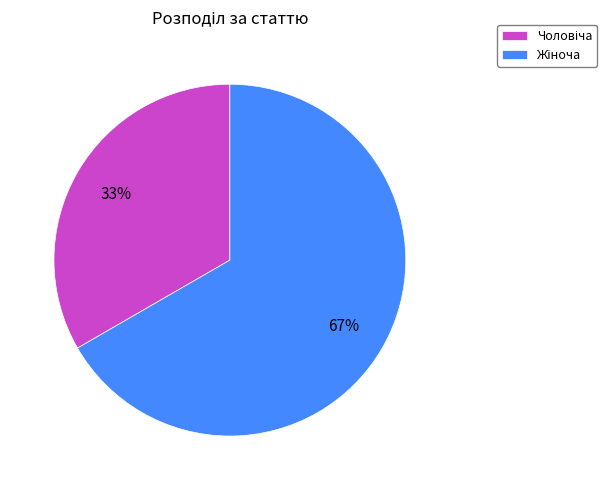

To the nearest percent, what is the average slice percentage?

50%